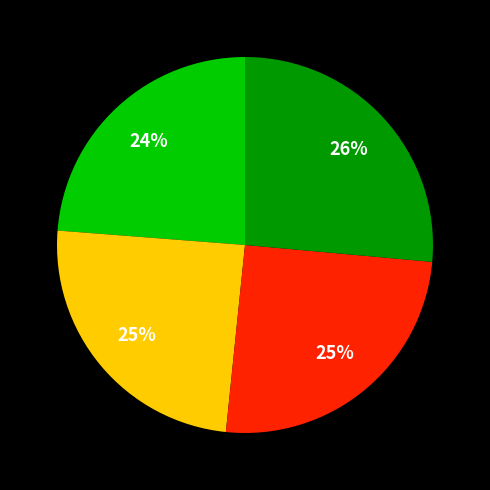

How many slices are in this pie chart?

4